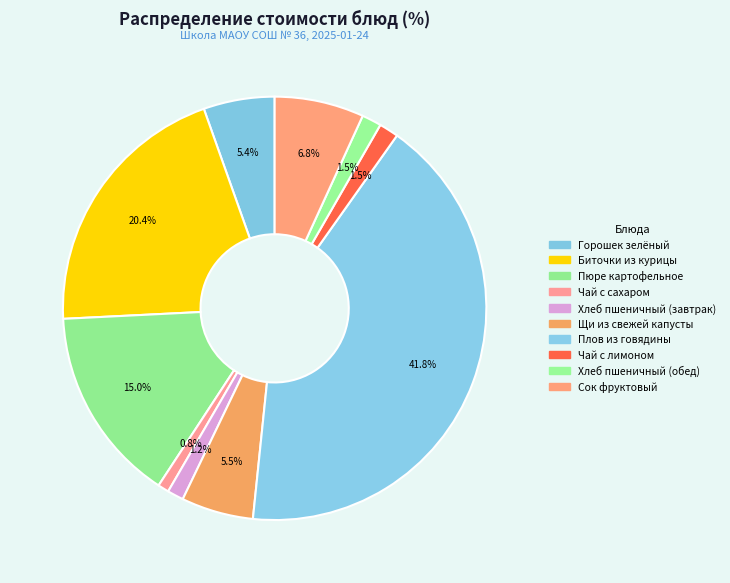

What percentage is the Чай с сахаром slice, to the nearest percent?

1%